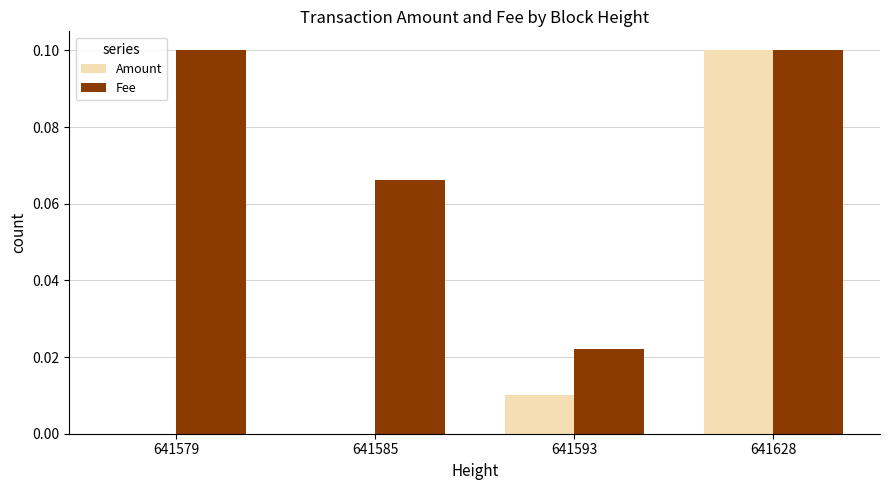

The value of Fee at 641579 is 0.1. True or false?

True